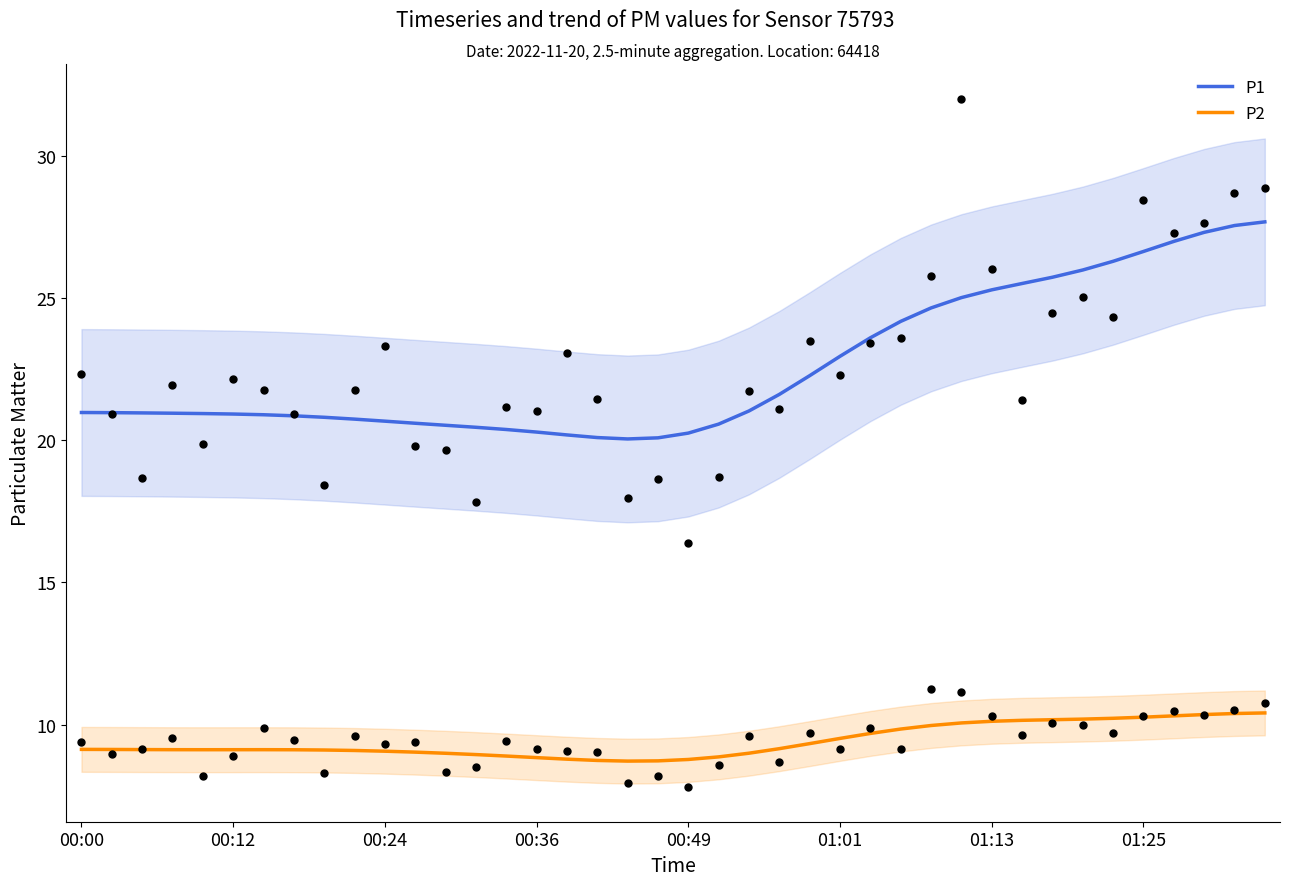

At how many categories does at least one series exceed 10?

40